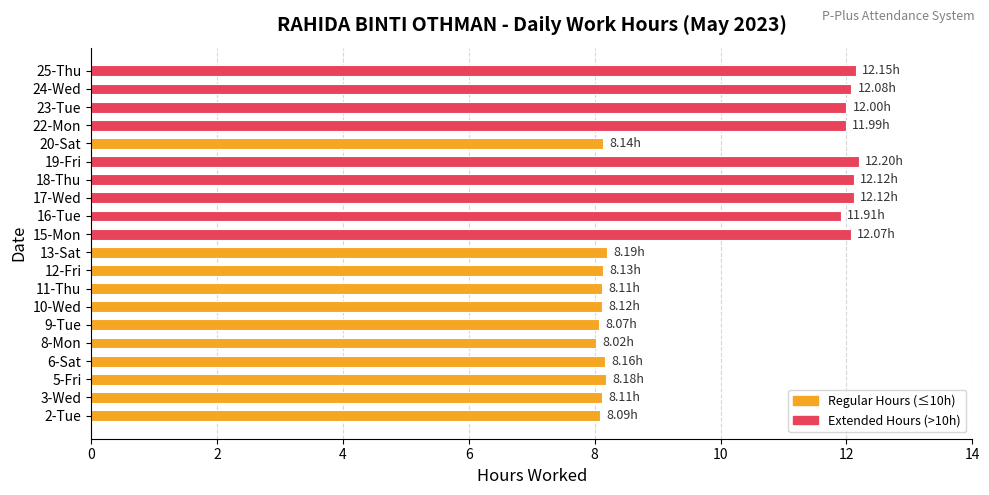

Approximately how many times larger is the value at 24-Wed compared to 2-Tue?

1.5